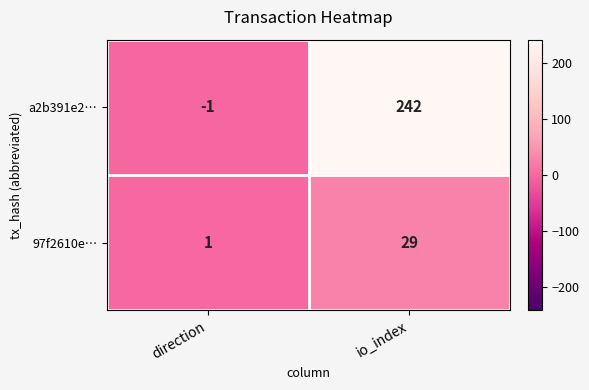

Which series has the largest total across all categories?

a2b391e2…